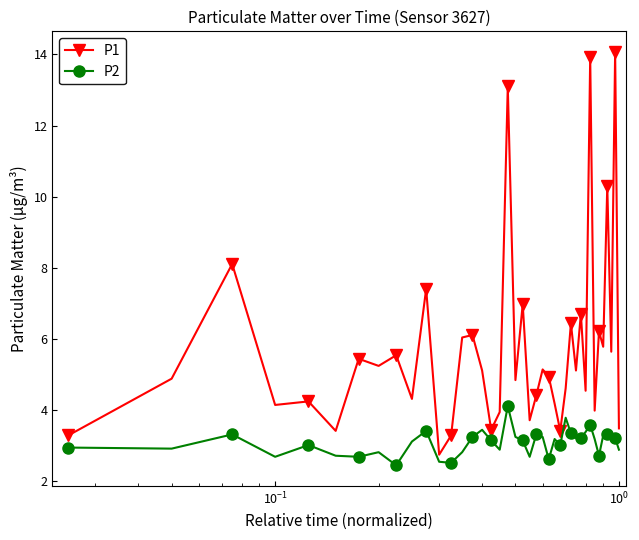

Rank the series by their average value, from lowest to highest.

P2, P1